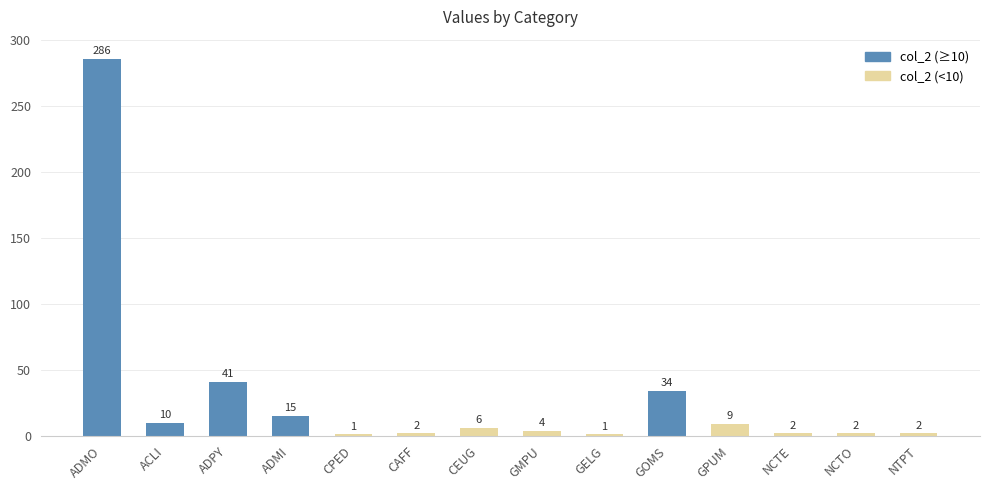

What is the sum of the values at GELG and ADPY?

42